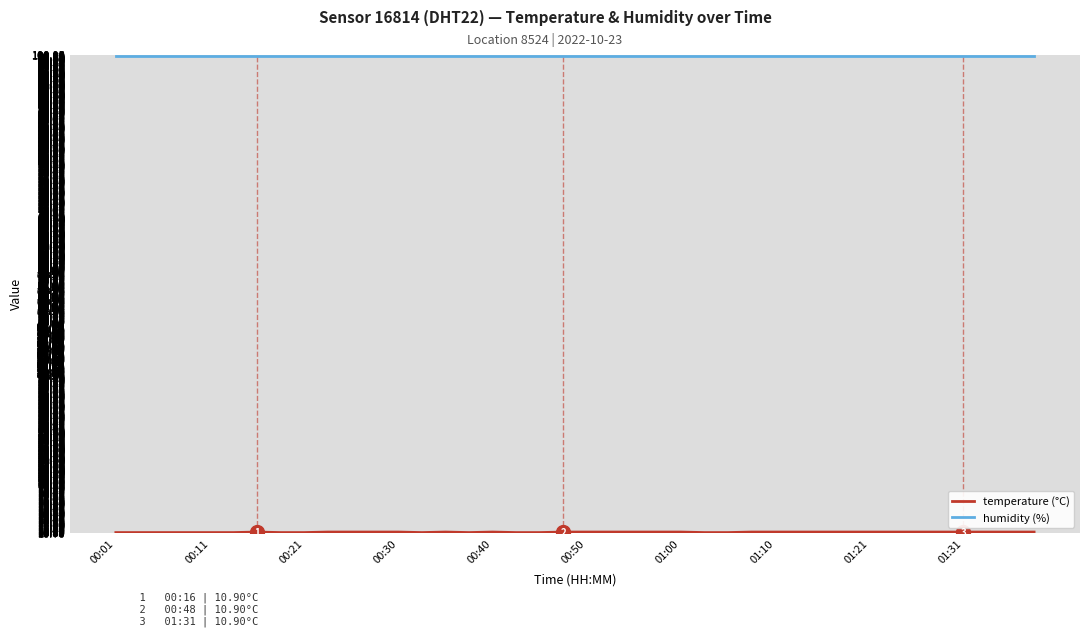

What is the greatest value displayed?

99.9